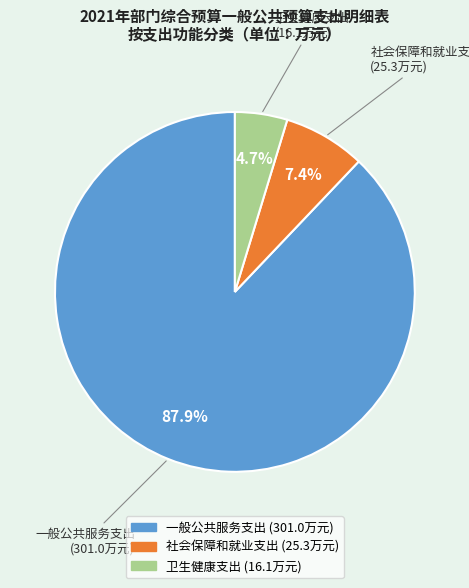

How many slices are in this pie chart?

3